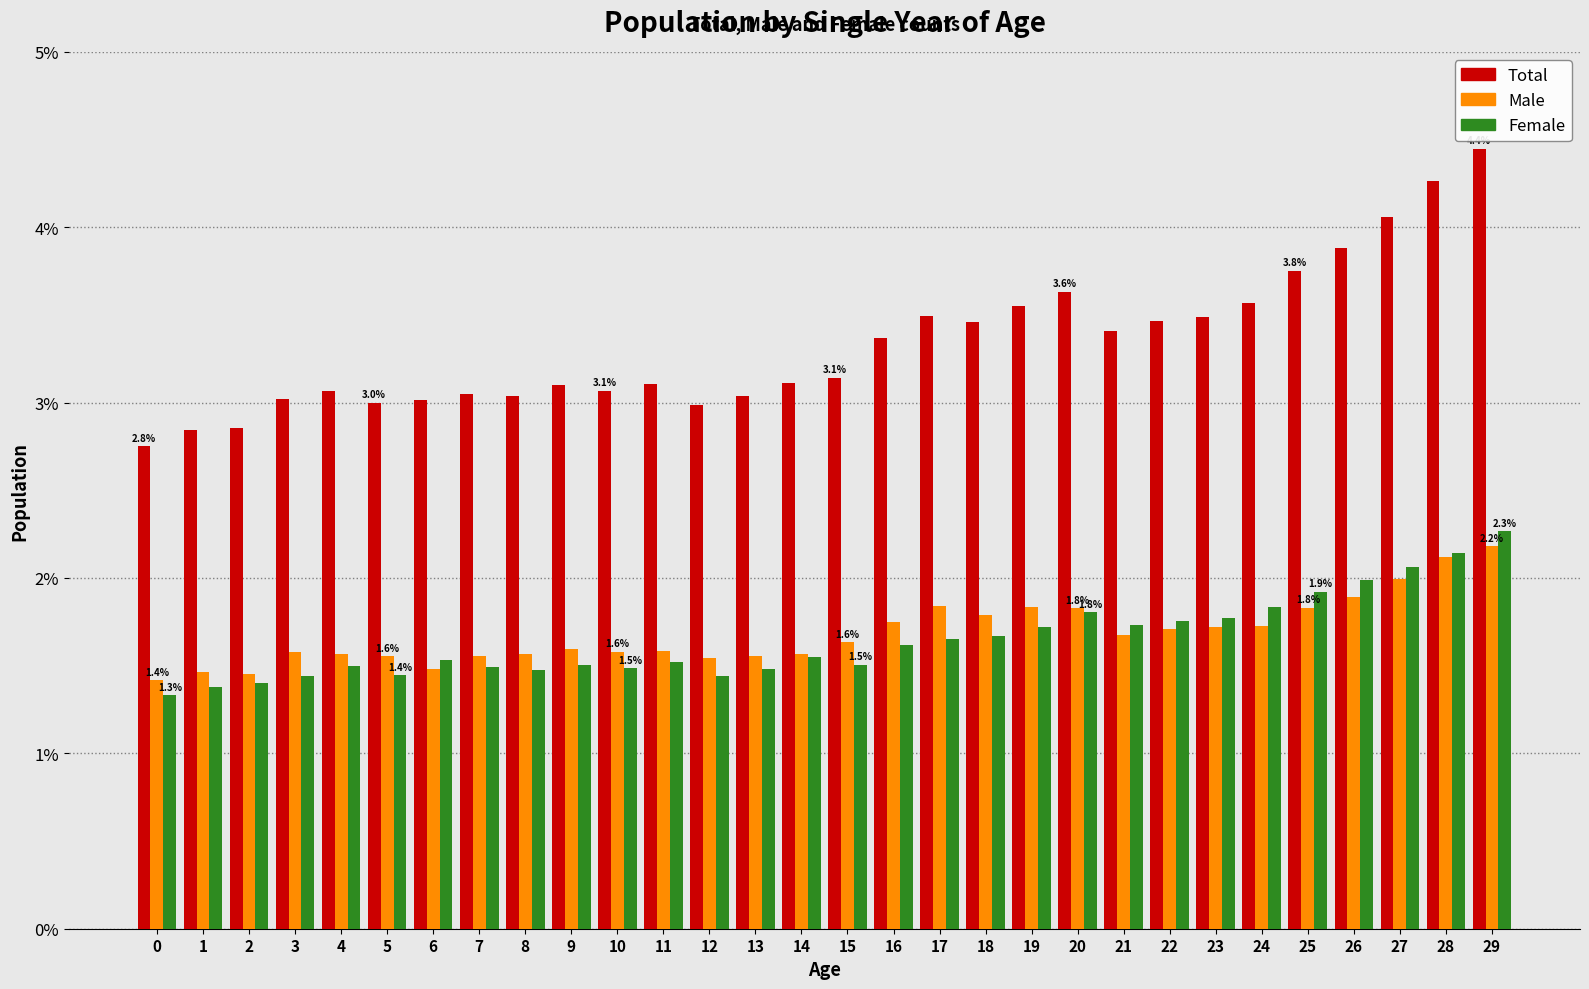

What is the sum of the Total values at 18 and 16?

6.8